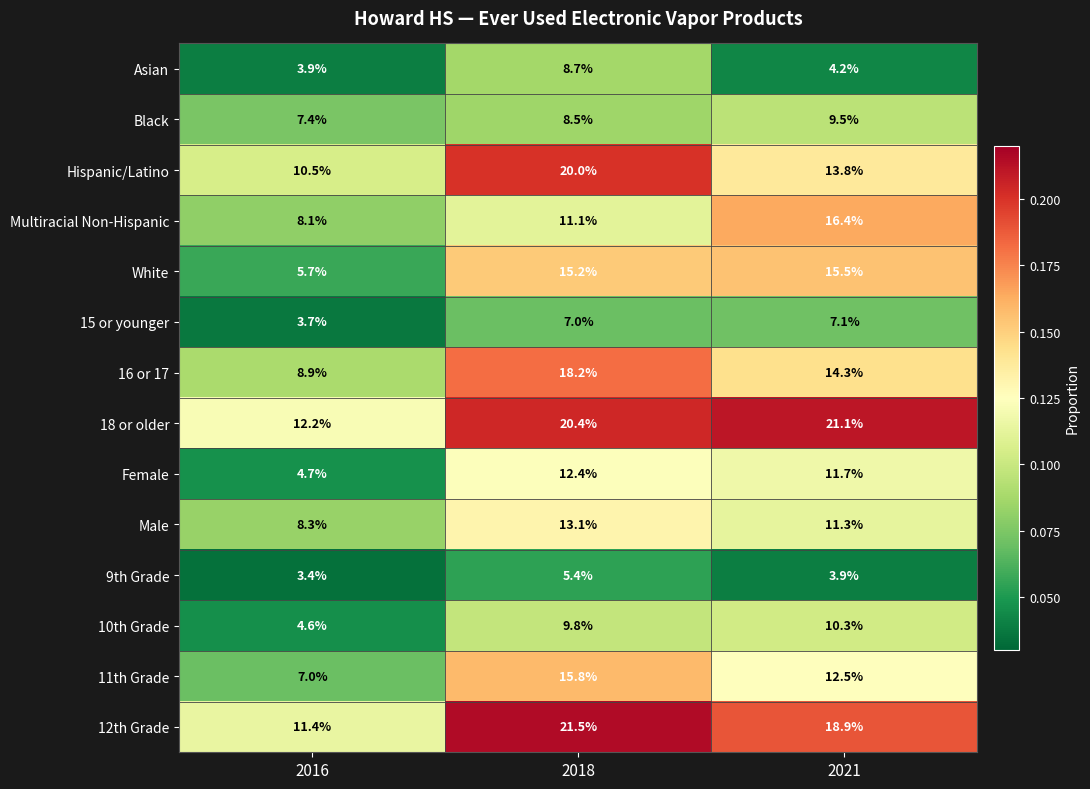

What is the spread (max minus min) of values at 2016?

8.8